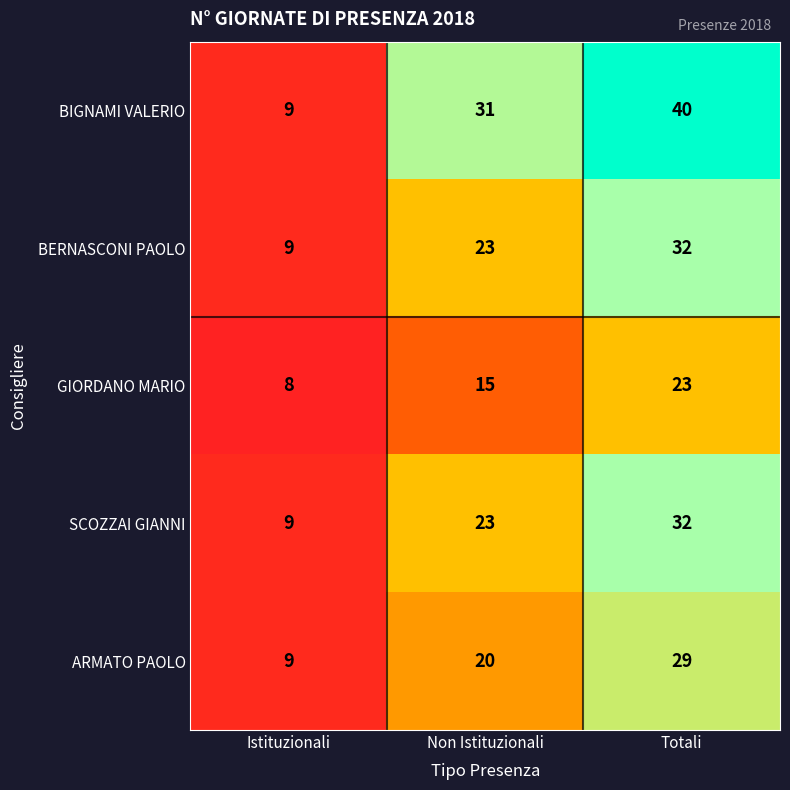

Reading left to right, what are all the values shown in this chart?

BIGNAMI VALERIO: 9	31	40
BERNASCONI PAOLO: 9	23	32
GIORDANO MARIO: 8	15	23
SCOZZAI GIANNI: 9	23	32
ARMATO PAOLO: 9	20	29